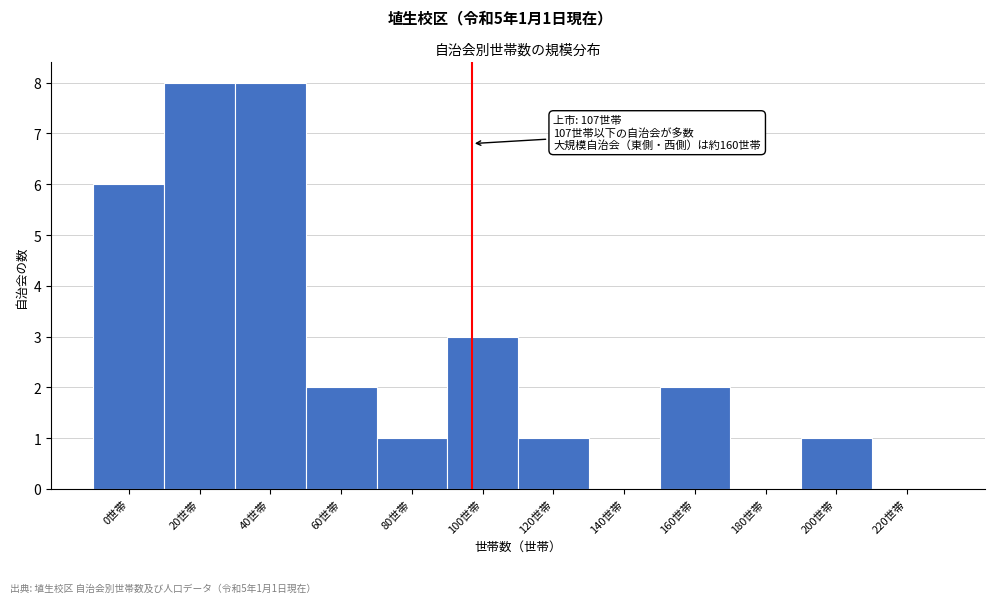

Reading left to right, extract all data points from this chart.

0世帯=6	20世帯=8	40世帯=8	60世帯=2	80世帯=1	100世帯=3	120世帯=1	140世帯=0	160世帯=2	180世帯=0	200世帯=1	220世帯=0